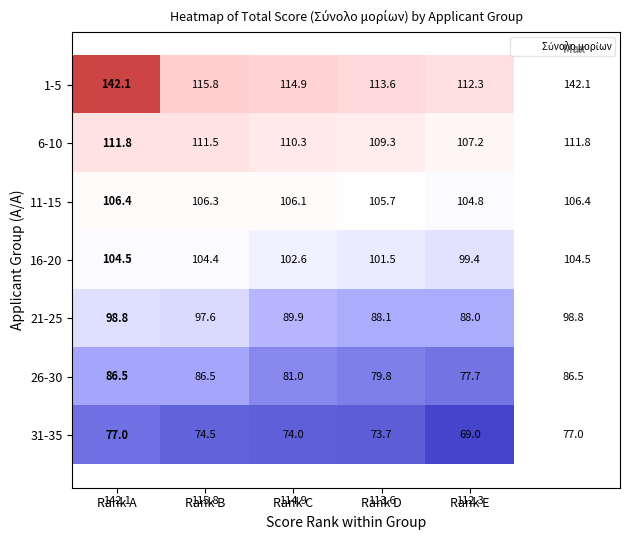

List the series in order of their peak value, lowest first.

31-35, 26-30, 21-25, 16-20, 11-15, 6-10, 1-5